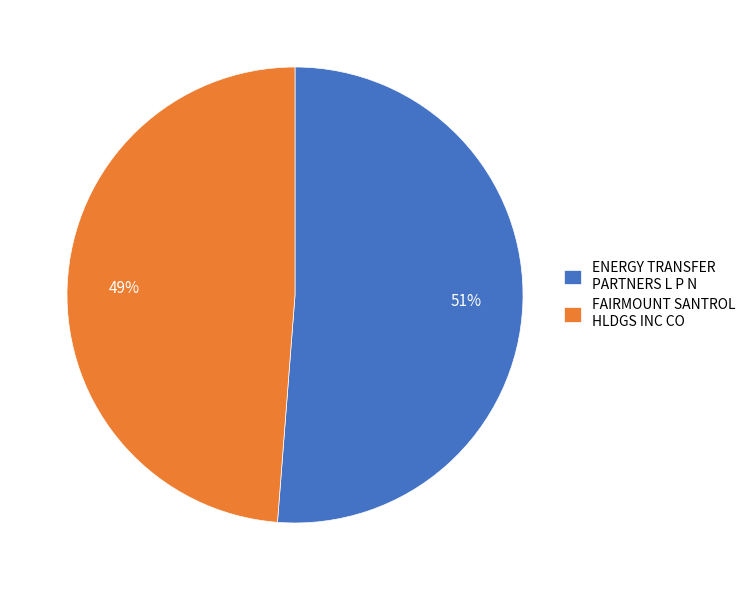

What is the largest slice in the pie chart?

ENERGY TRANSFER PARTNERS L P N